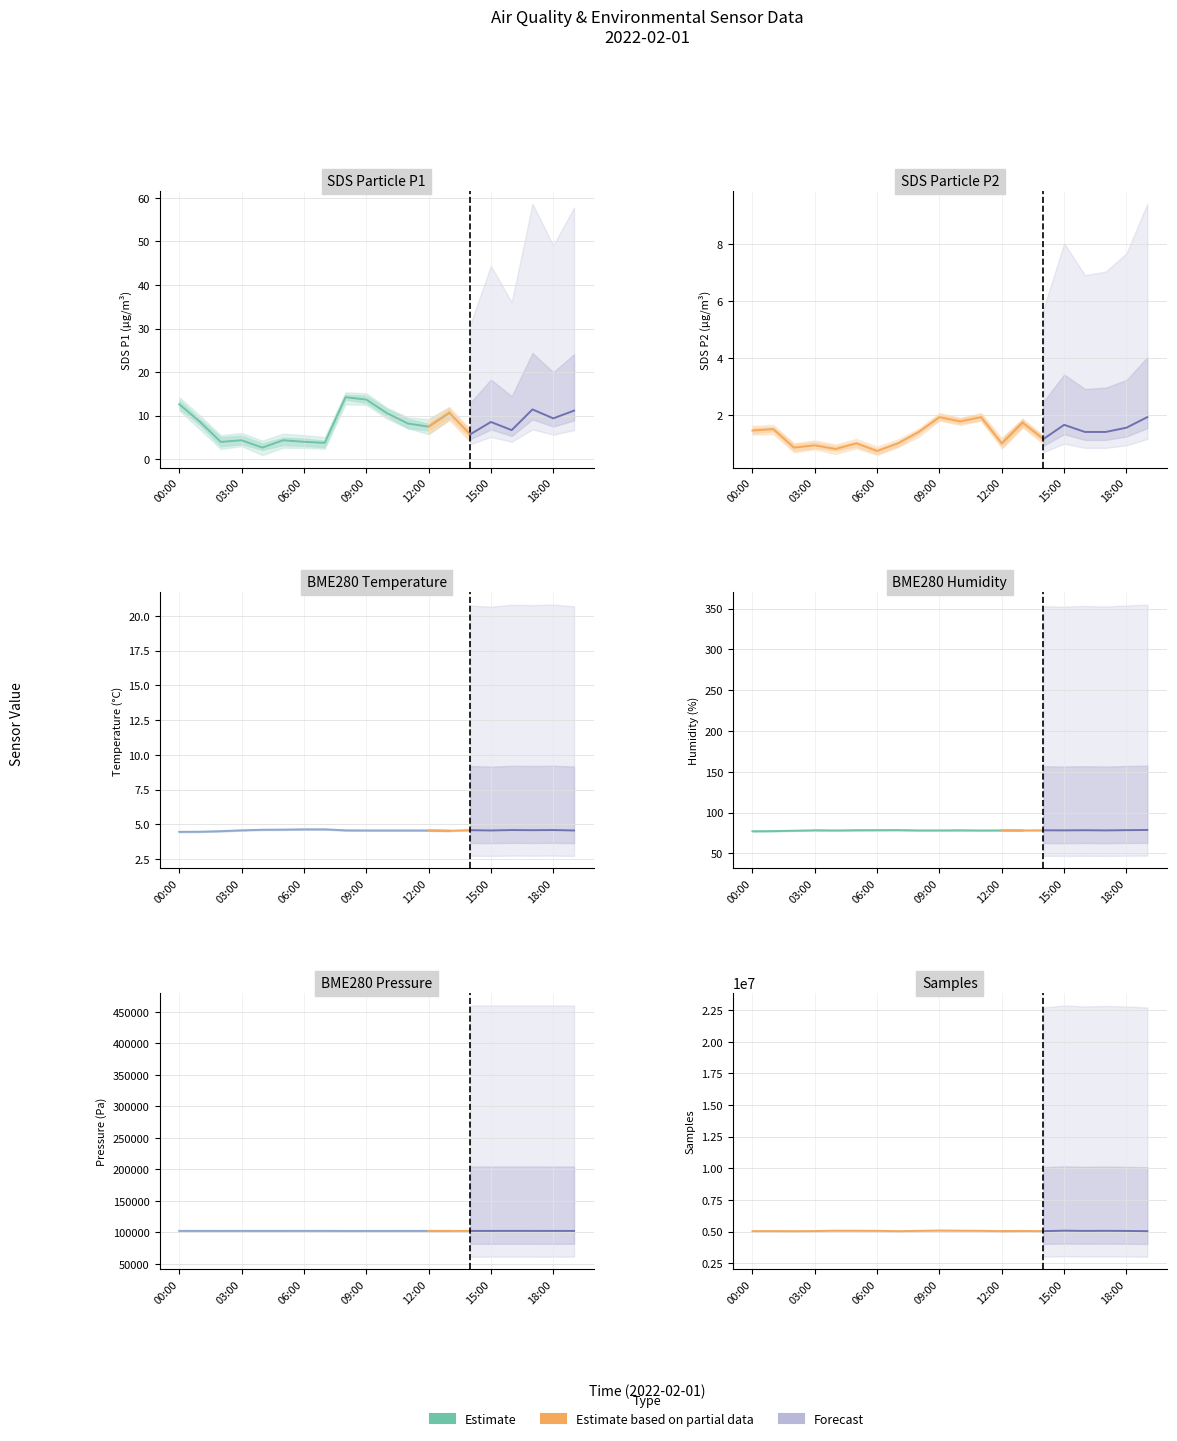

True or false: BME280_humidity and SDS_P2 intersect in this chart.

False